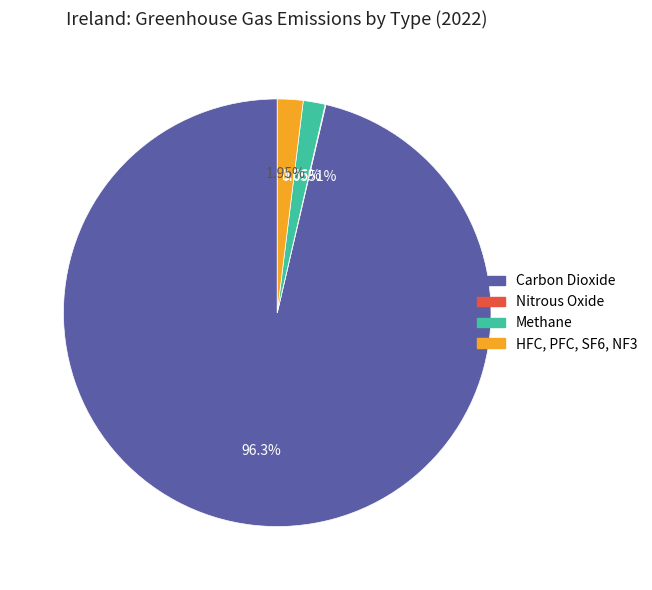

To the nearest percent, what is the difference between the largest and smallest slice percentages?

96%